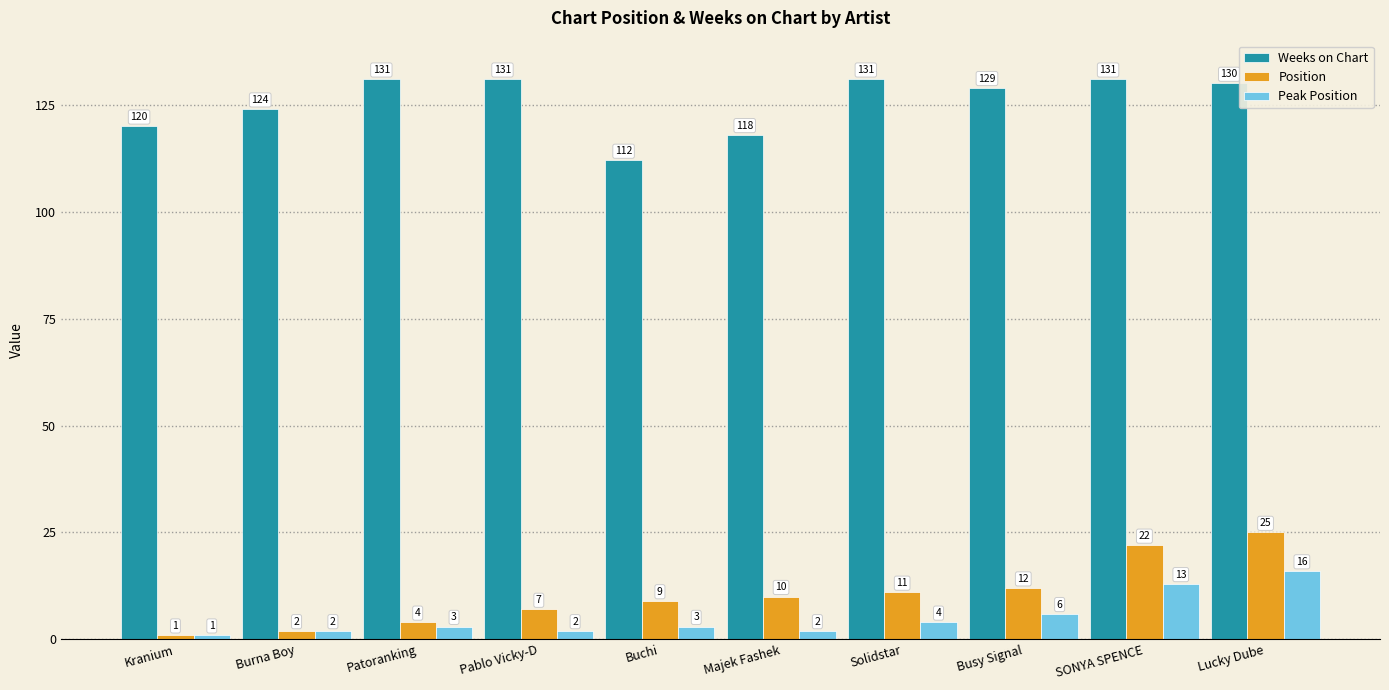

Reading right to left, extract all data points from this chart.

Weeks on Chart: Lucky Dube=130	SONYA SPENCE=131	Busy Signal=129	Solidstar=131	Majek Fashek=118	Buchi=112	Pablo Vicky-D=131	Patoranking=131	Burna Boy=124	Kranium=120
Position: Lucky Dube=25	SONYA SPENCE=22	Busy Signal=12	Solidstar=11	Majek Fashek=10	Buchi=9	Pablo Vicky-D=7	Patoranking=4	Burna Boy=2	Kranium=1
Peak Position: Lucky Dube=16	SONYA SPENCE=13	Busy Signal=6	Solidstar=4	Majek Fashek=2	Buchi=3	Pablo Vicky-D=2	Patoranking=3	Burna Boy=2	Kranium=1